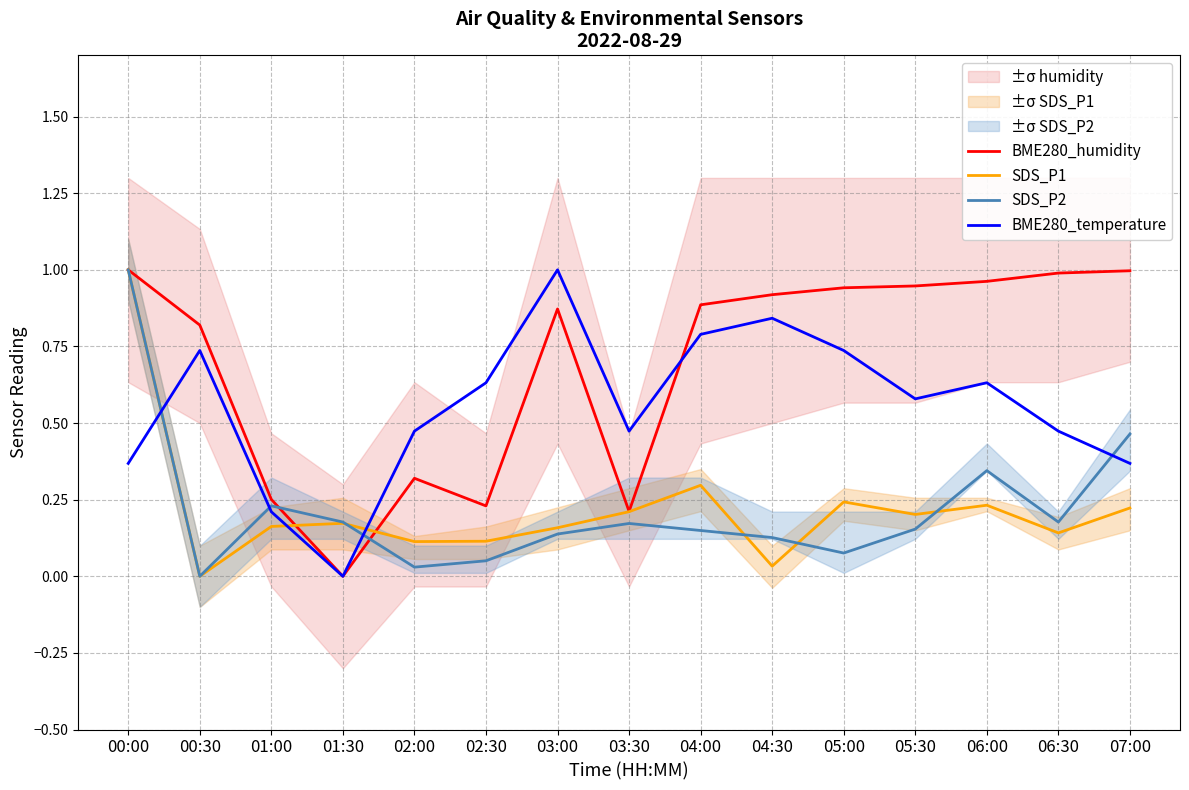

Where is BME280_humidity nearest to the value 0?

01:30